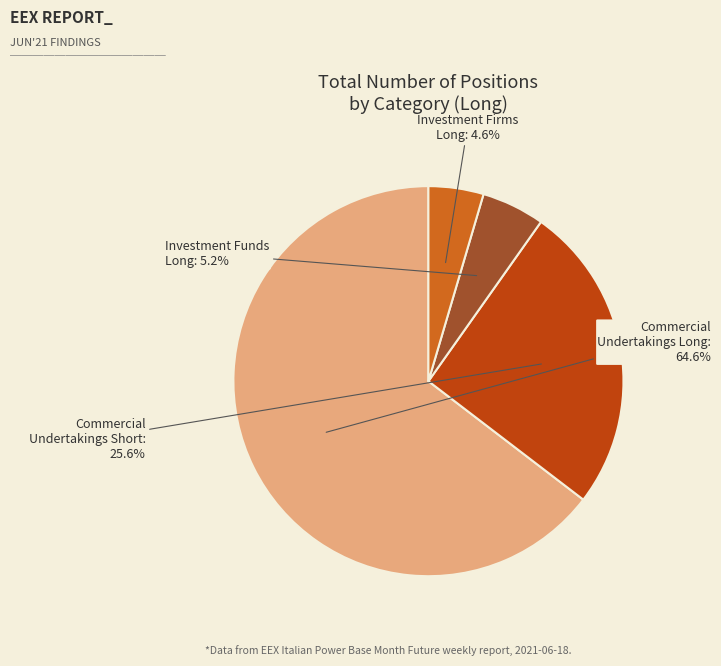

Is there any slice that represents more than half of the pie?

Yes